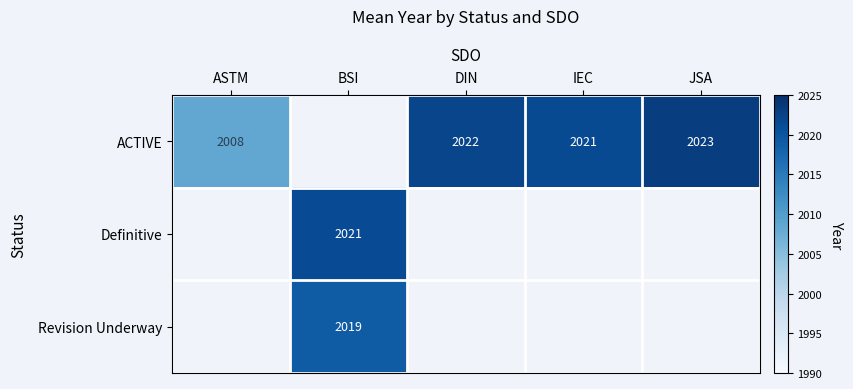

At which category does the chart reach its peak across all series?

JSA